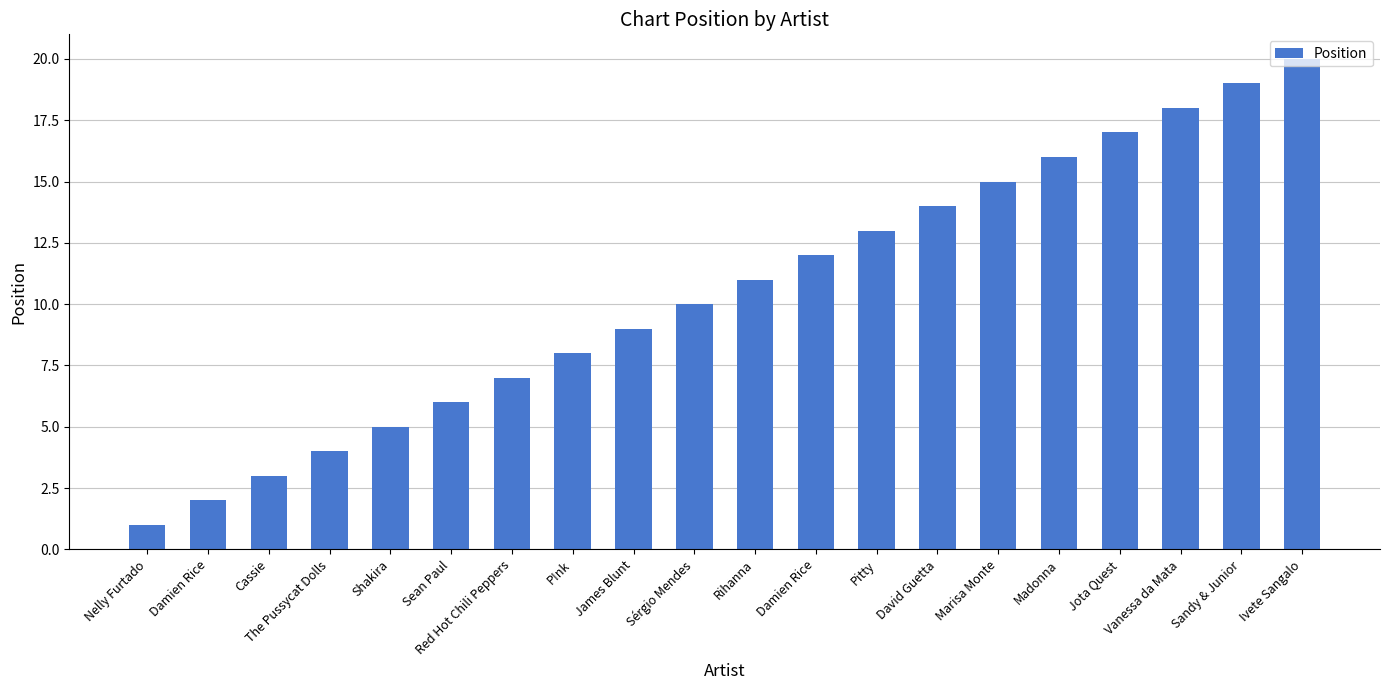

How many values are below 11?

10